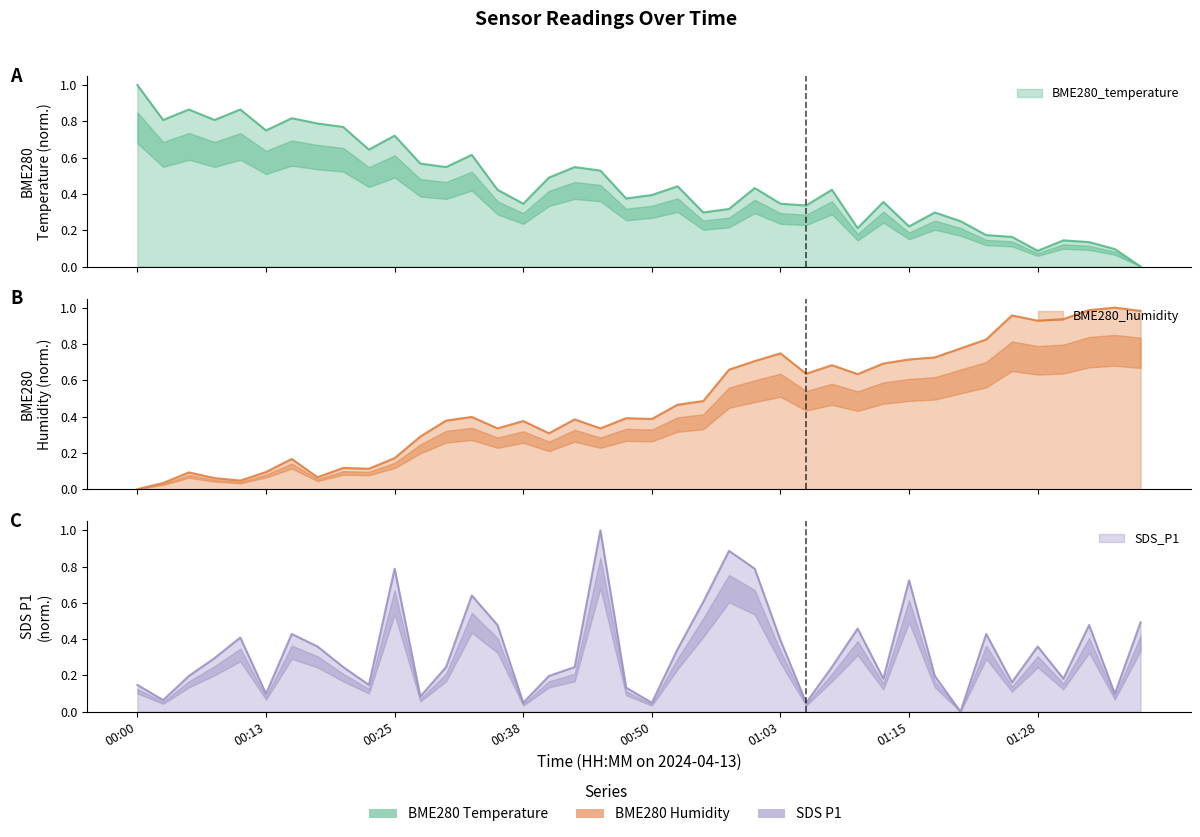

Which series has the largest range (max minus min)?

BME280_temperature